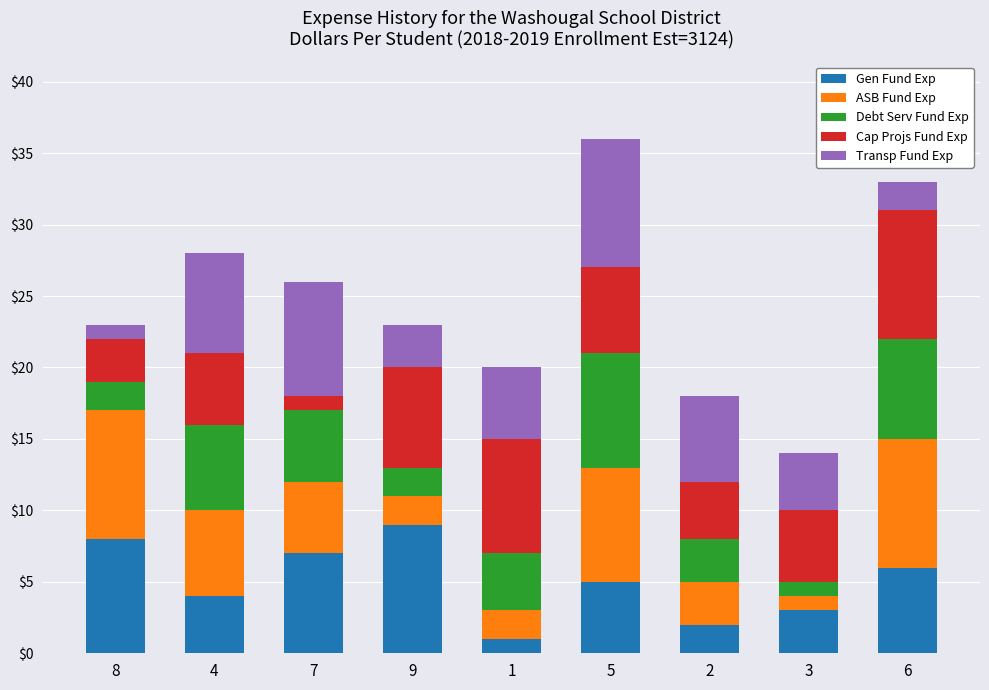

The value of Gen Fund Exp at 3 is 3. True or false?

True